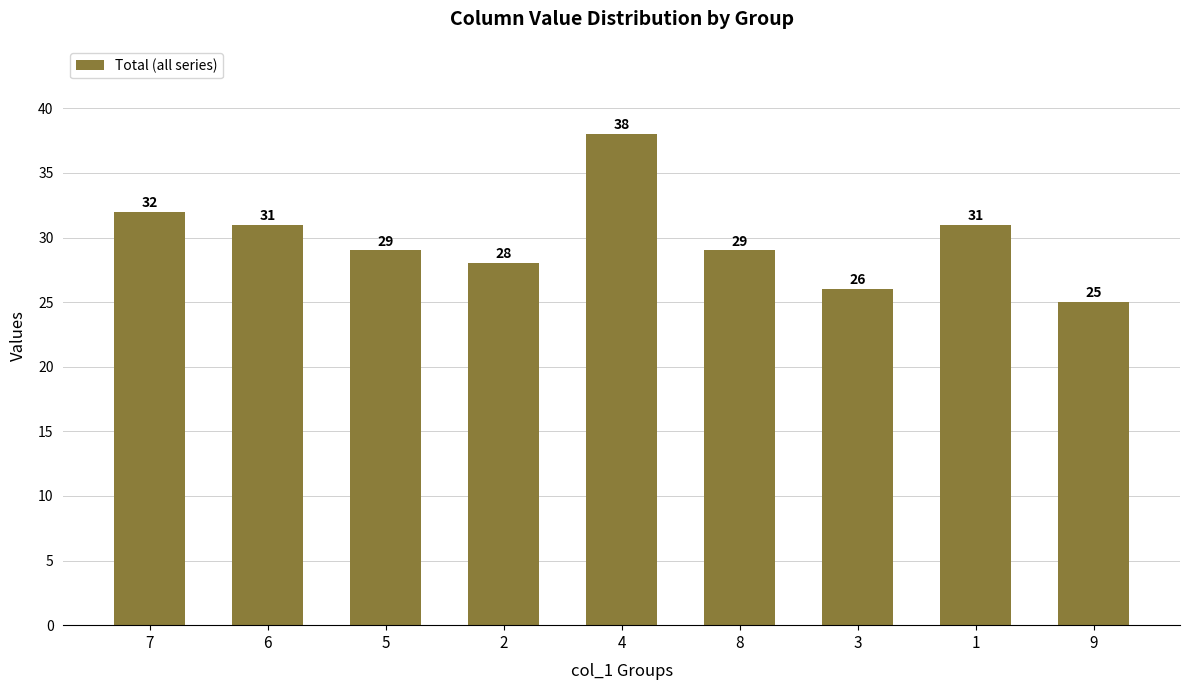

What position from the left is 2?

4